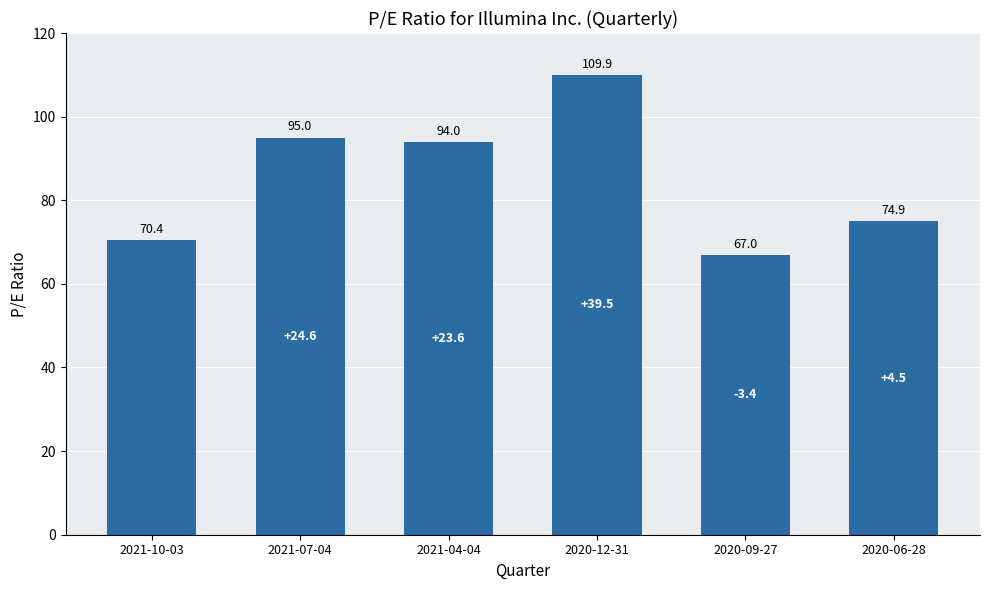

What is the difference between the second highest and minimum values?

28.0